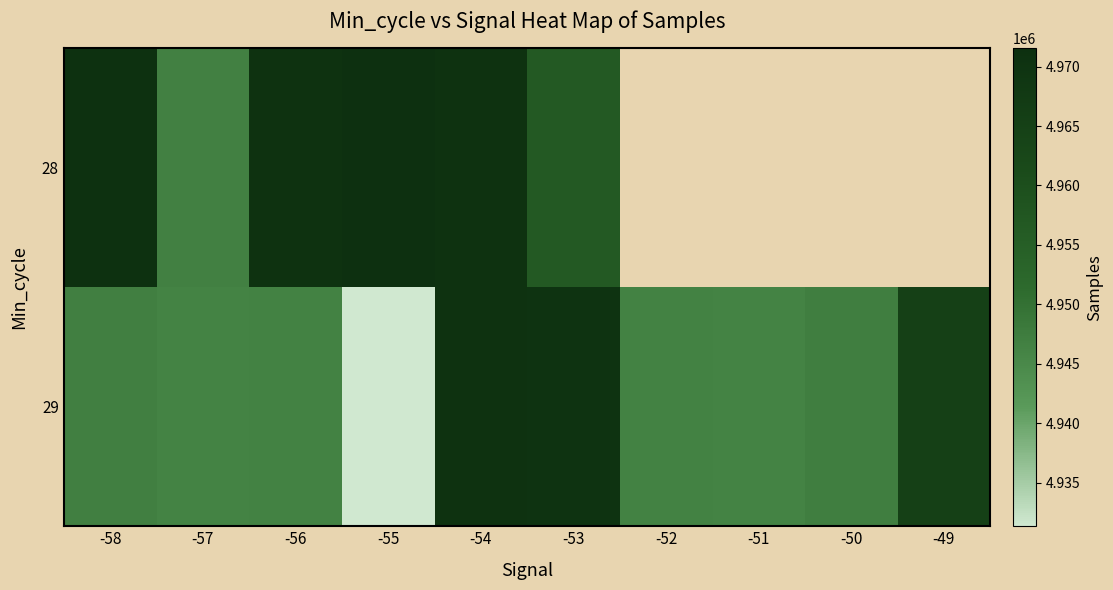

Rank the series by their average value, from highest to lowest.

28, 29